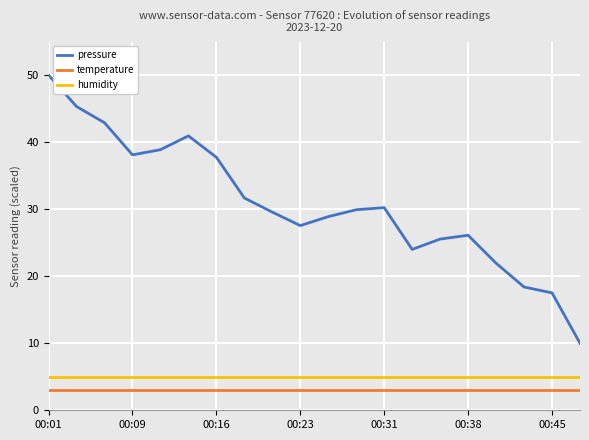

What is the highest value of the humidity series?

5.0